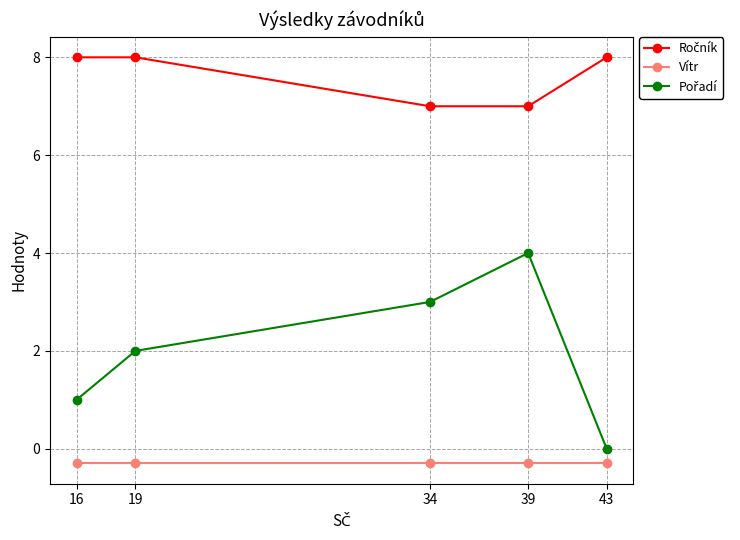

What is the value of the Vítr point at the 4th from the left?

-0.3